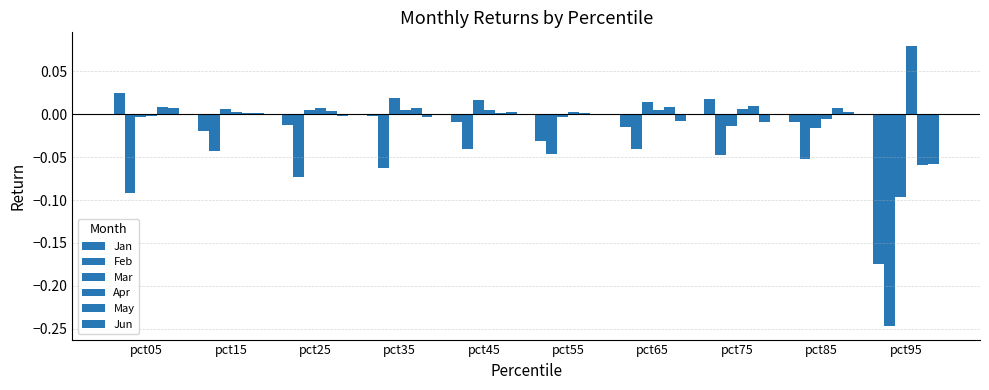

Which category has the highest value in the Mar series?

pct35